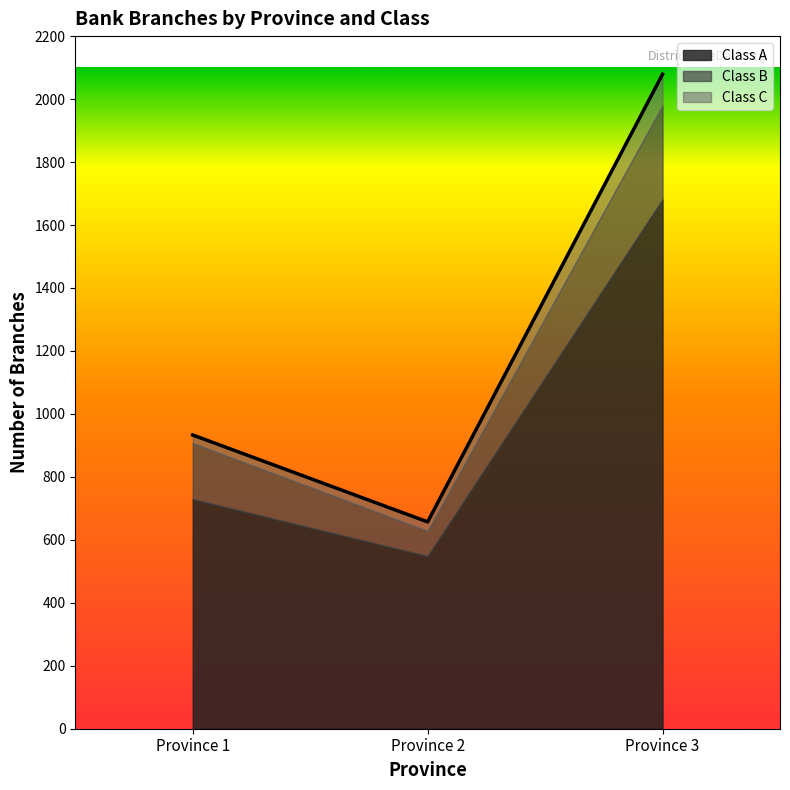

How many lines are shown in the chart?

3